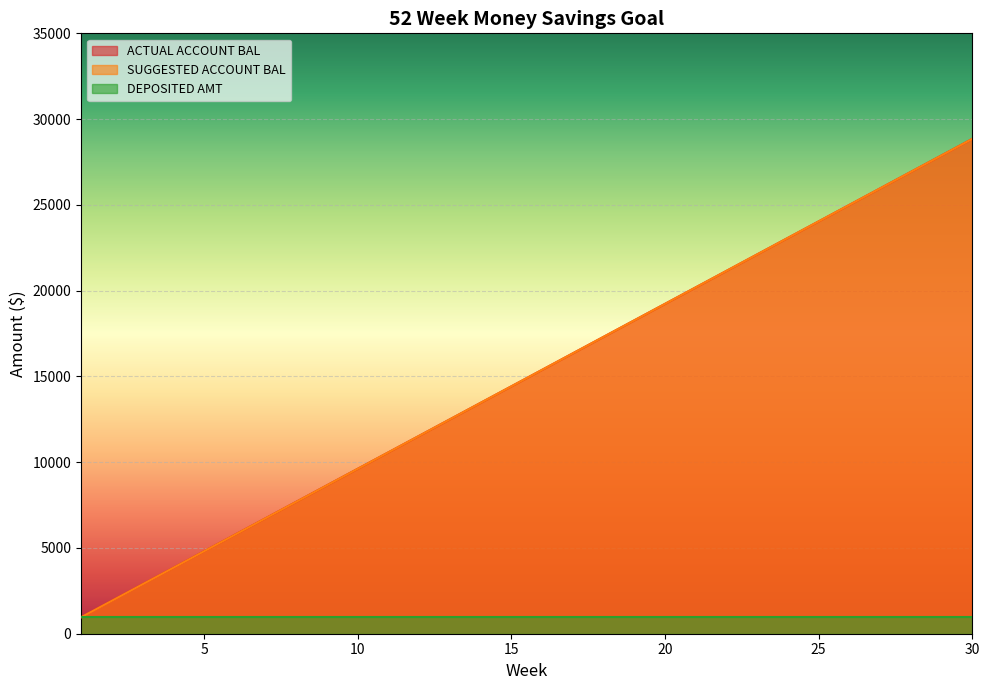

Is the value of SUGGESTED ACCOUNT BAL at 18 greater than the value of ACTUAL ACCOUNT BAL at 13?

Yes